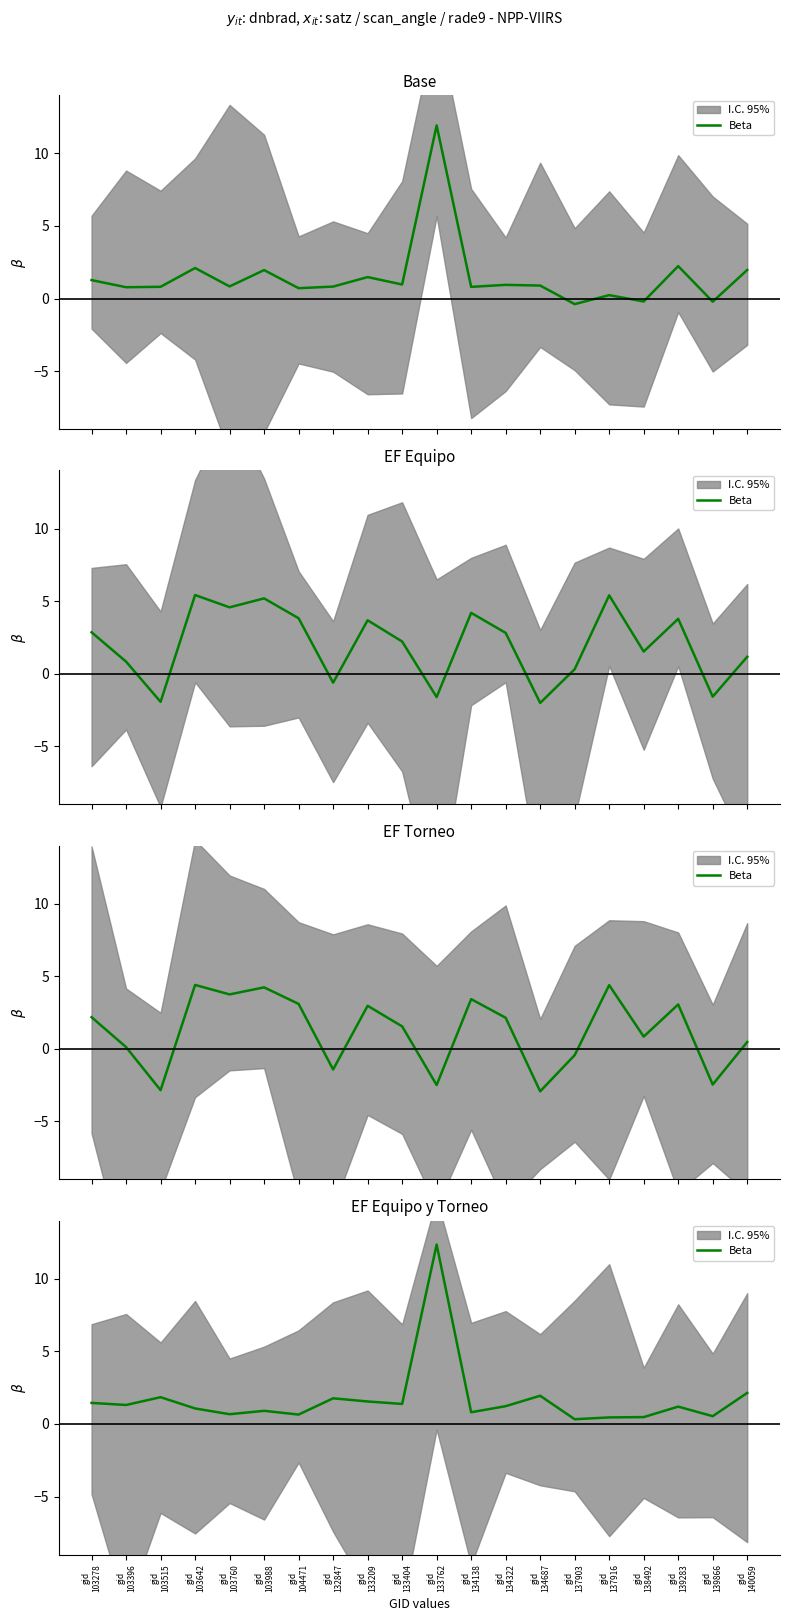

Rank the categories by value from highest to lowest.

gid
133762, gid
140059, gid
134687, gid
103515, gid
132847, gid
133209, gid
103278, gid
133404, gid
103396, gid
134322, gid
139283, gid
103642, gid
103988, gid
134138, gid
103760, gid
104471, gid
139866, gid
138492, gid
137916, gid
137903